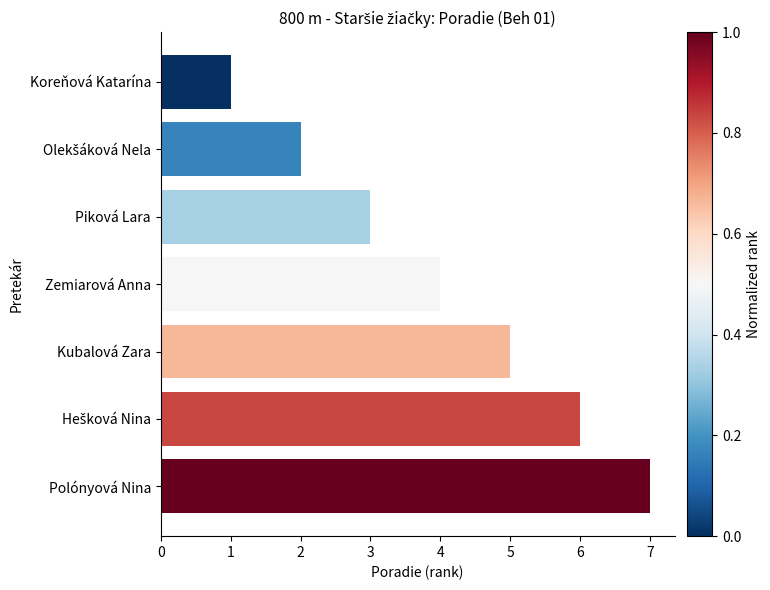

Read the value at Polónyová Nina.

7